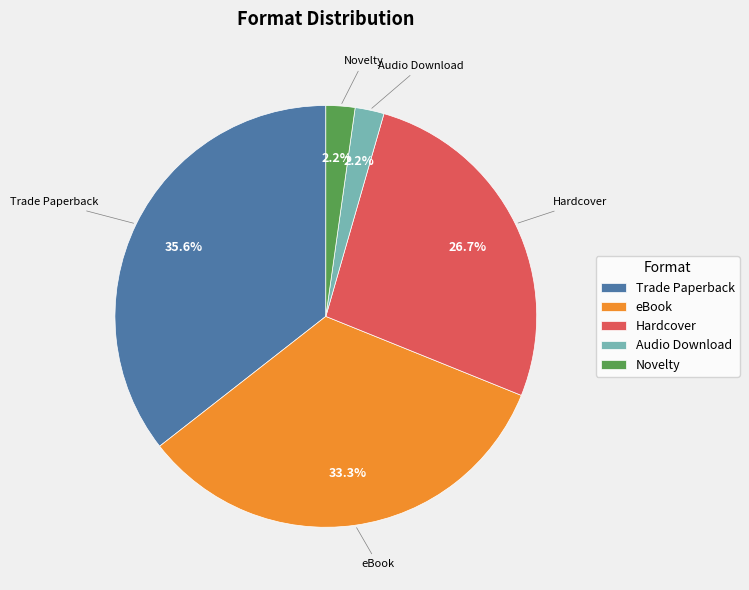

Is there any slice that represents more than half of the pie?

No